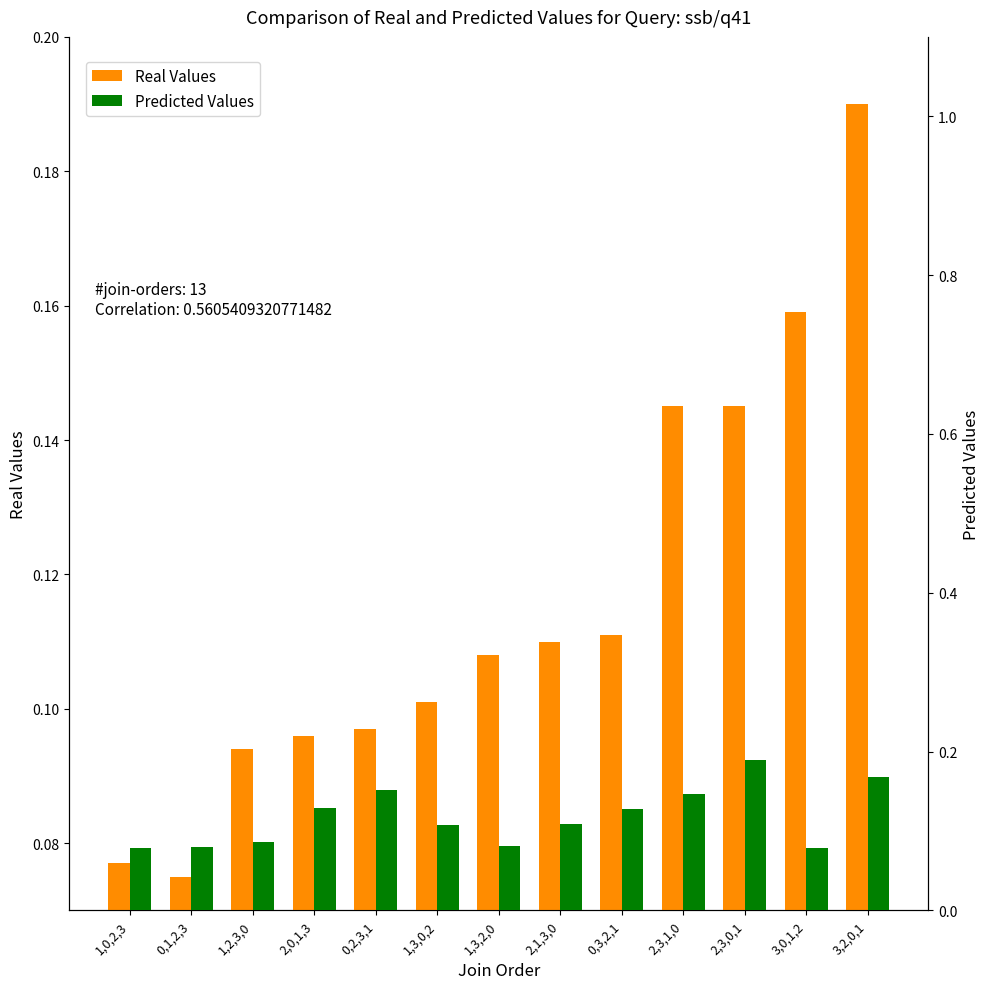

The Predicted Values series shows 0.1 at 0,3,2,1. True or false?

False